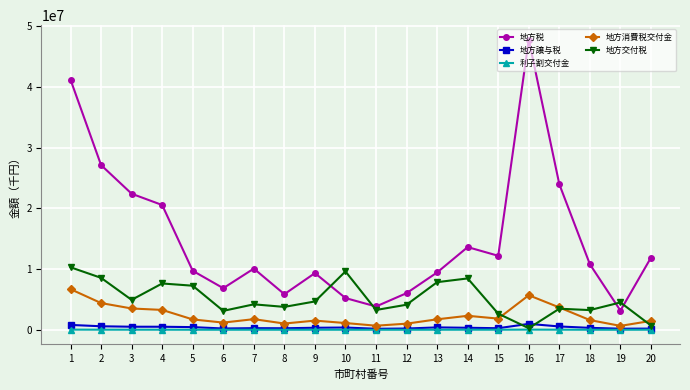

Is the value of 地方譲与税 at 4 greater than the value of 地方税 at 9?

No